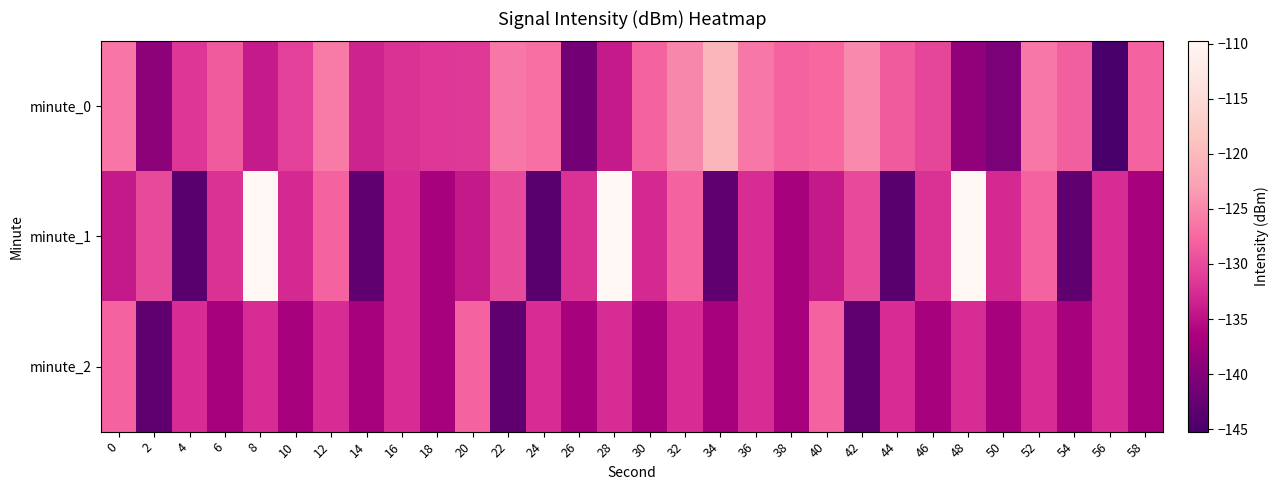

Reading left to right, transcribe all the data shown in this chart.

minute_0: 0=-126.4	2=-139.1	4=-131.8	6=-128.6	8=-134.0	10=-130.8	12=-126.1	14=-133.4	16=-132.1	18=-131.5	20=-131.4	22=-126.2	24=-126.9	26=-141.3	28=-134.1	30=-127.9	32=-125.0	34=-120.4	36=-126.1	38=-127.9	40=-127.4	42=-124.7	44=-128.5	46=-130.4	48=-138.9	50=-140.7	52=-126.2	54=-128.2	56=-145.2	58=-127.8
minute_1: 0=-134.3	2=-130.0	4=-143.6	6=-132.1	8=-109.8	10=-132.8	12=-128.0	14=-143.1	16=-132.6	18=-136.8	20=-134.3	22=-130.0	24=-143.6	26=-132.1	28=-109.8	30=-132.8	32=-128.0	34=-143.1	36=-132.6	38=-136.8	40=-134.3	42=-130.0	44=-143.6	46=-132.1	48=-109.8	50=-132.8	52=-128.0	54=-143.1	56=-132.6	58=-136.8
minute_2: 0=-128.0	2=-143.1	4=-132.6	6=-136.8	8=-132.6	10=-136.8	12=-132.6	14=-136.8	16=-132.6	18=-136.8	20=-128.0	22=-143.1	24=-132.6	26=-136.8	28=-132.6	30=-136.8	32=-132.6	34=-136.8	36=-132.6	38=-136.8	40=-128.0	42=-143.1	44=-132.6	46=-136.8	48=-132.6	50=-136.8	52=-132.6	54=-136.8	56=-132.6	58=-136.8